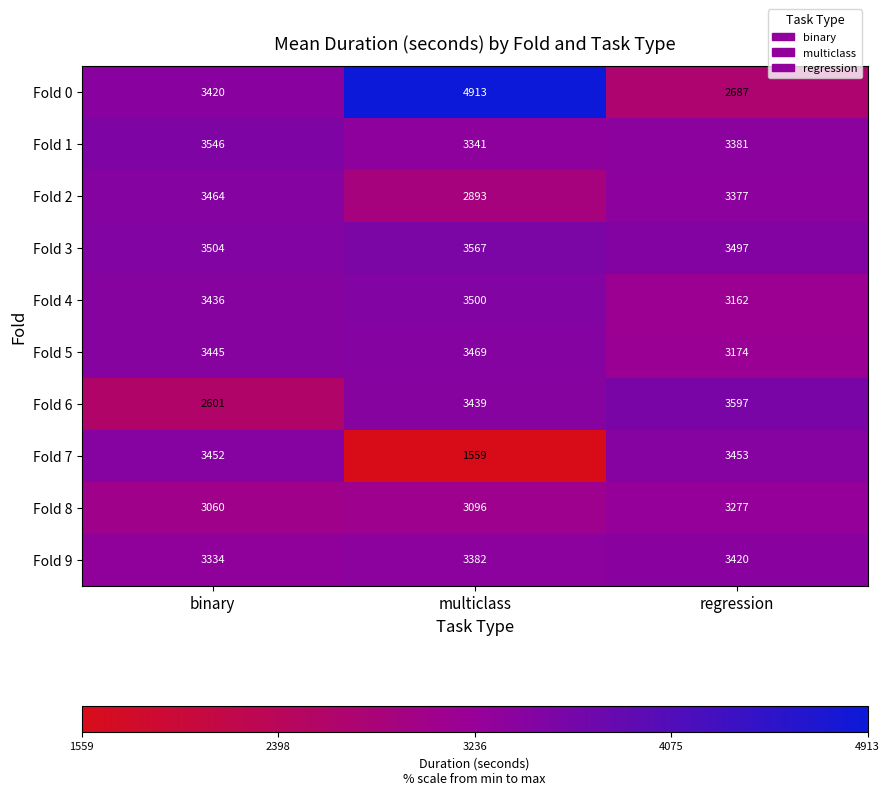

At which category does the chart reach its minimum across all series?

multiclass